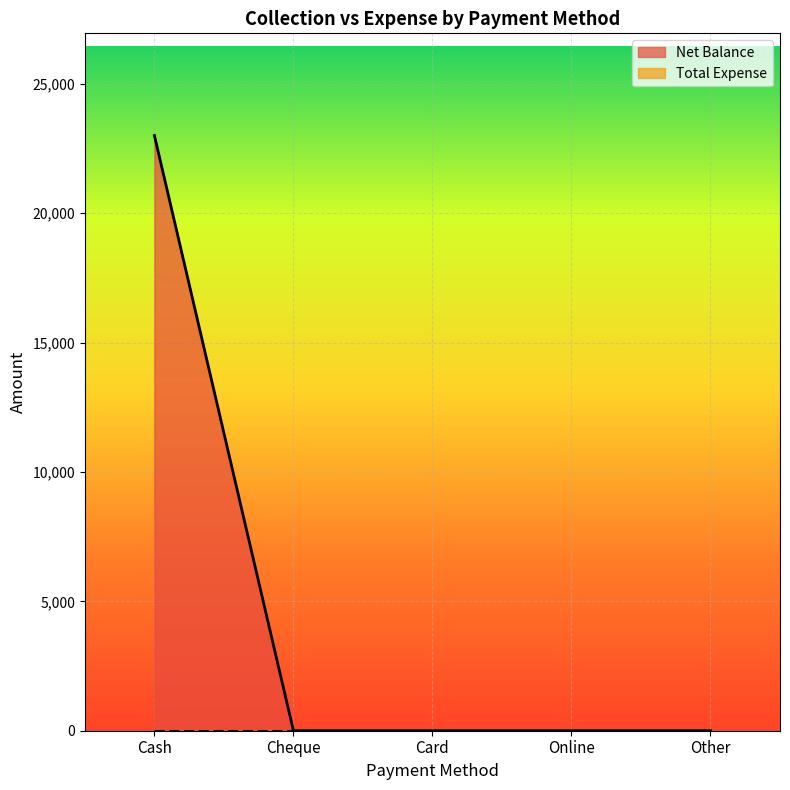

List the labels in order of value, smallest first.

Cheque, Card, Online, Other, Cash